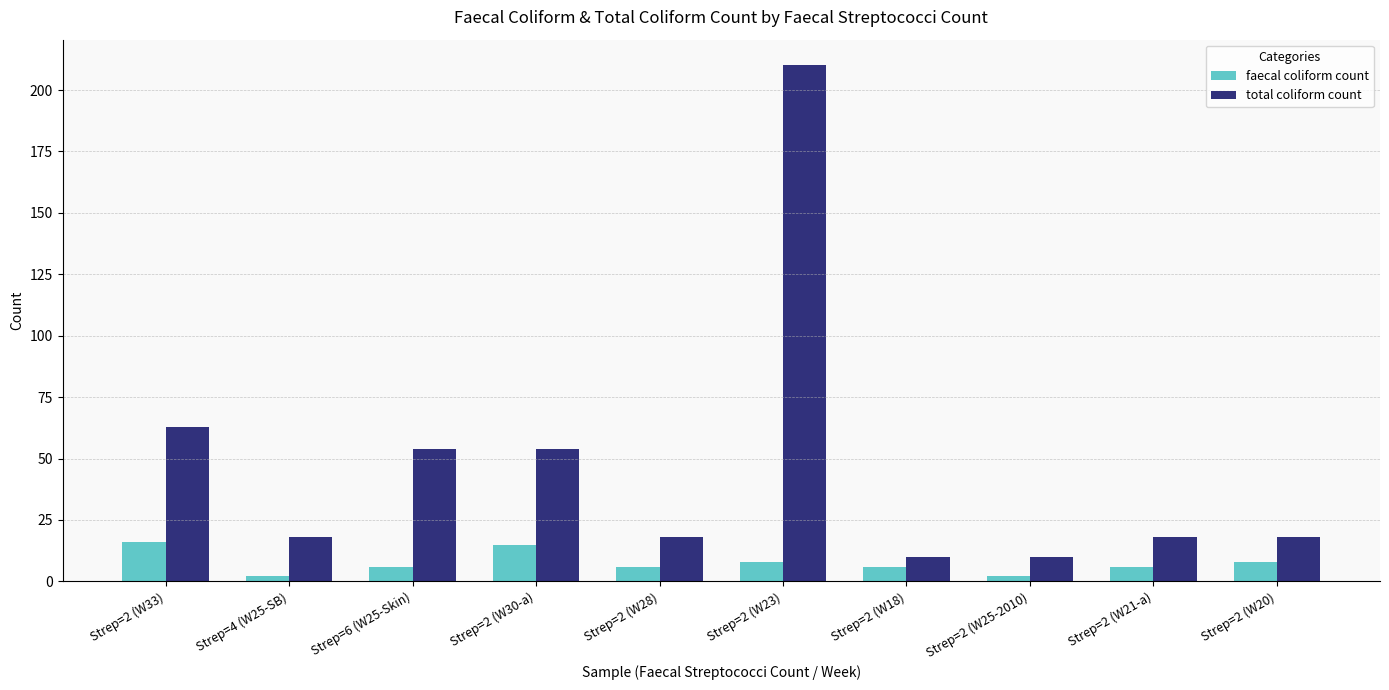

Are the bars grouped side by side (vs. stacked)?

Yes